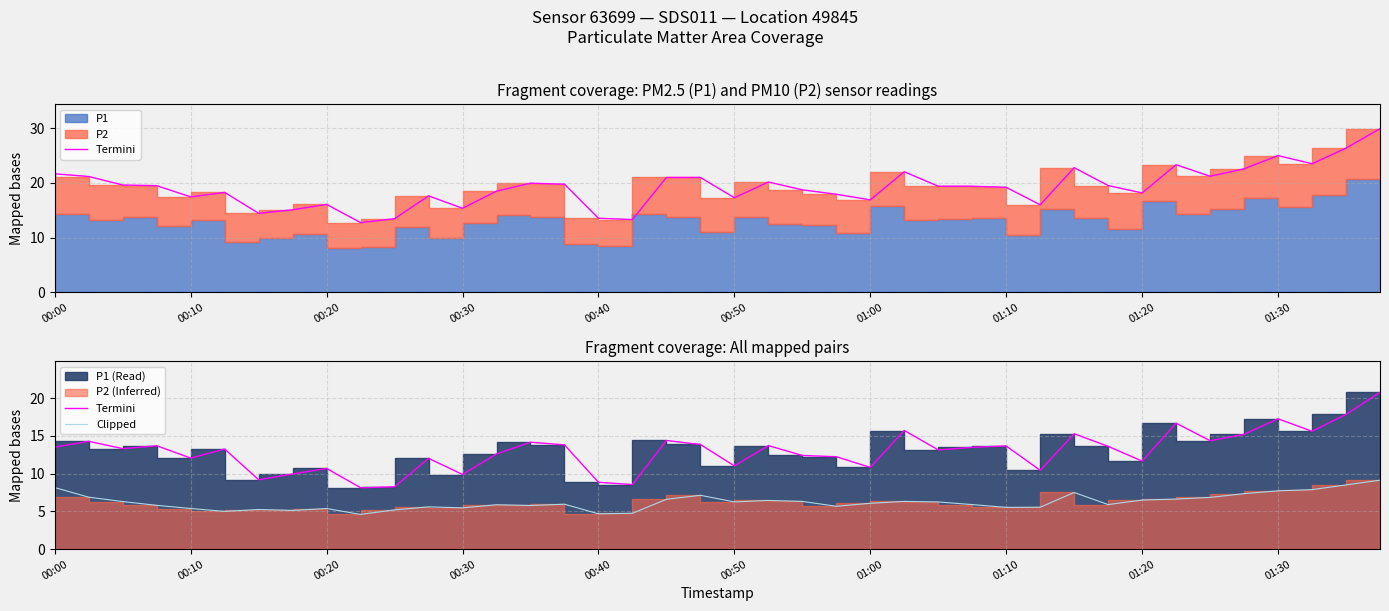

Which series has the widest spread of values?

Termini